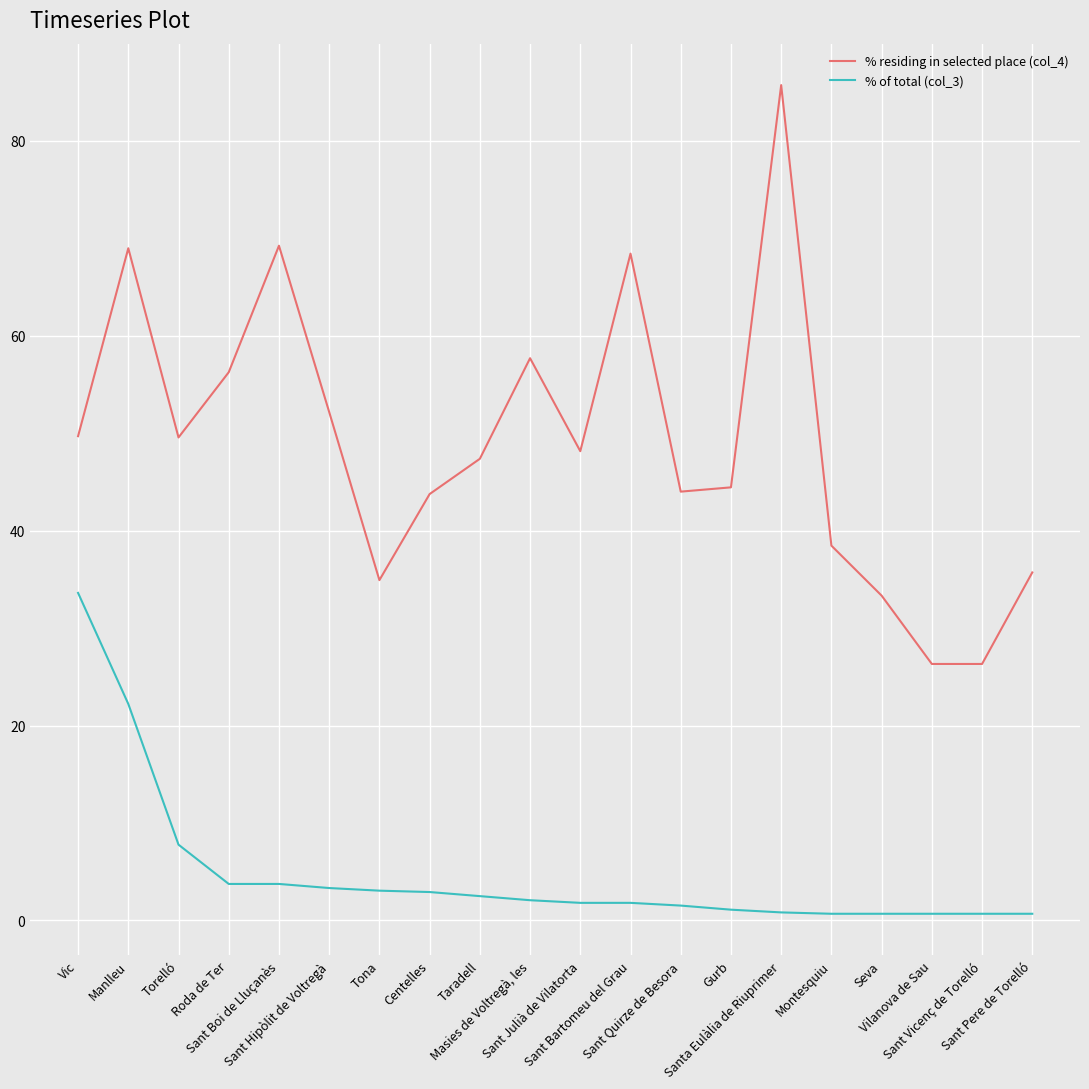

True or false: % residing in selected place (col_4) and % of total (col_3) cross at least once.

False